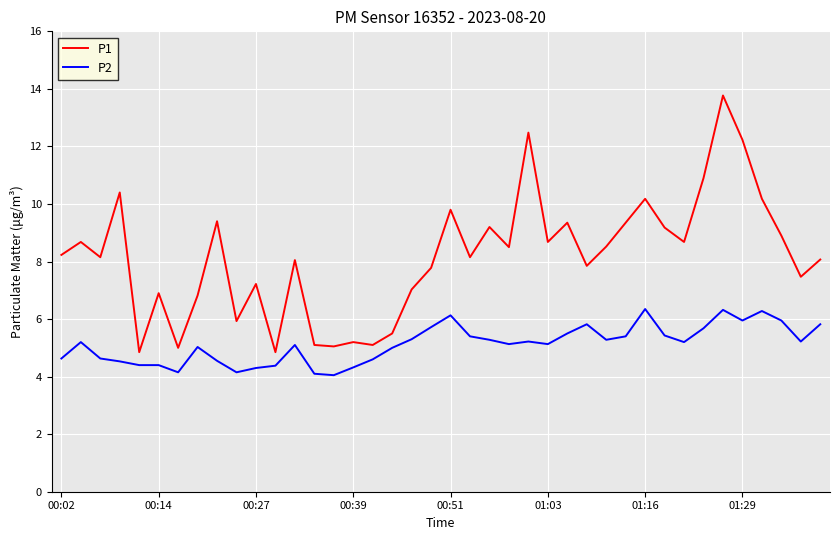

True or false: P2 and P1 cross at least once.

False